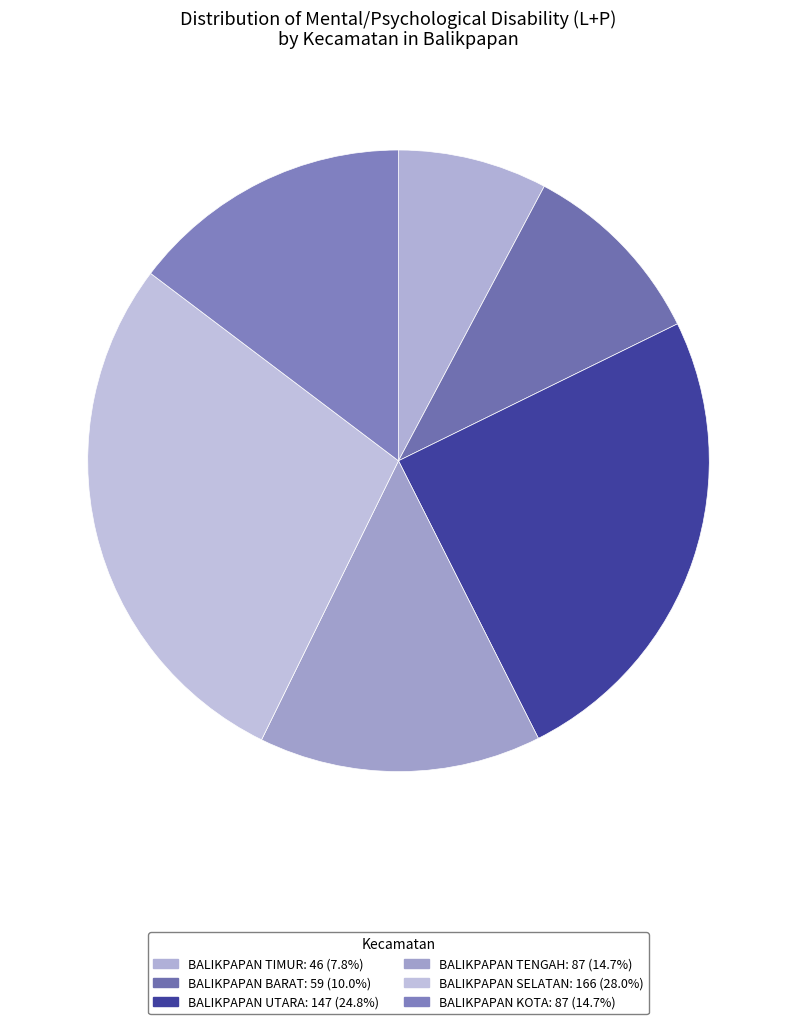

Does BALIKPAPAN TENGAH account for over 50% of the chart?

No